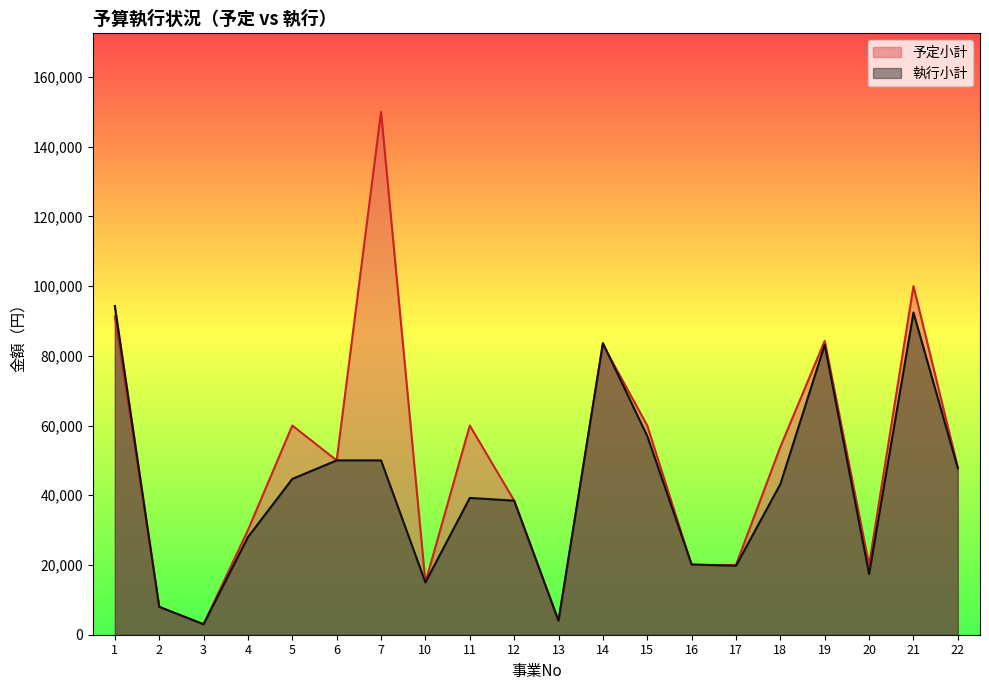

What is the greatest value displayed?

150000